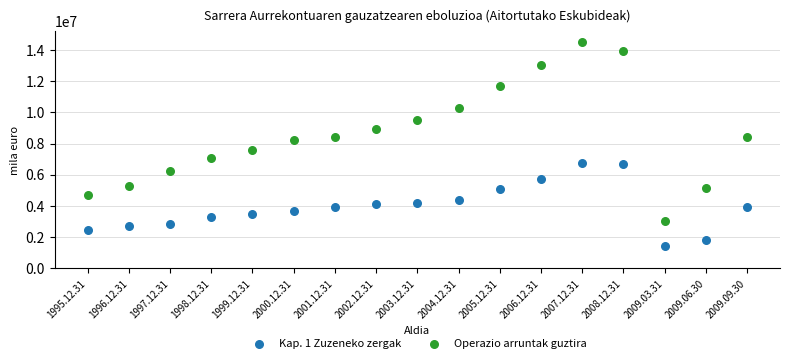

Which series has the largest Y range (max minus min)?

Operazio arruntak guztira